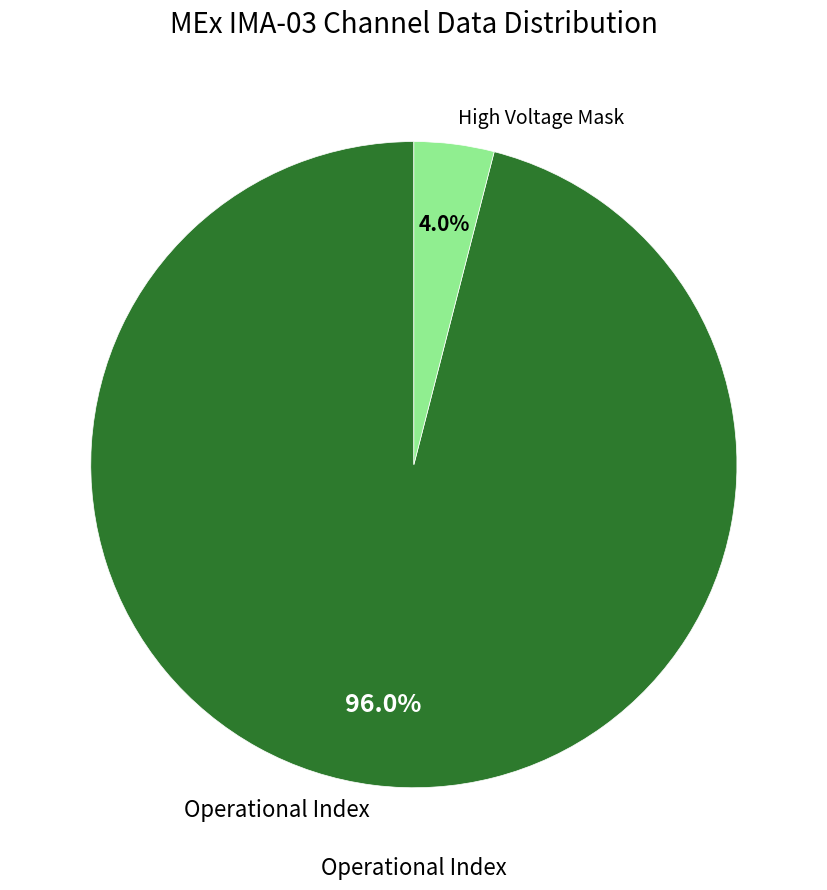

Does any single category account for the majority?

Yes